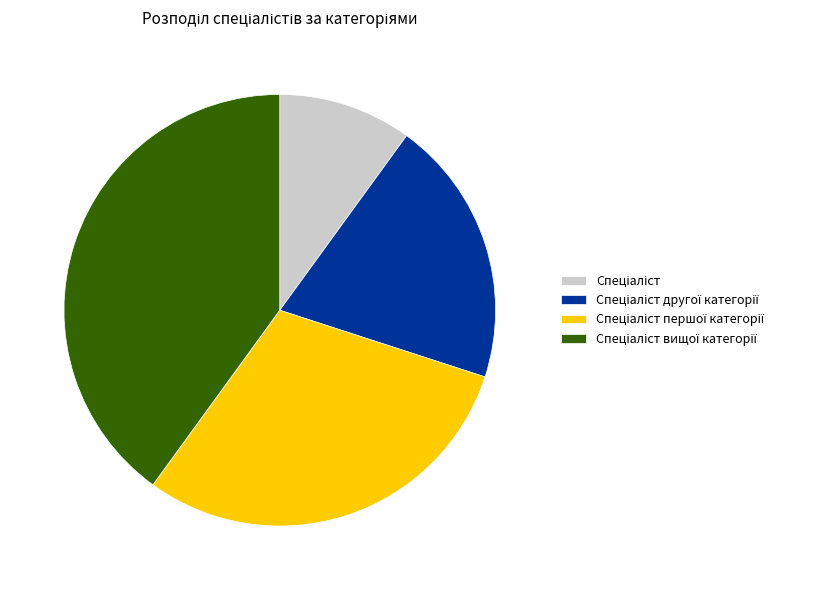

How many segments does this pie chart have?

4